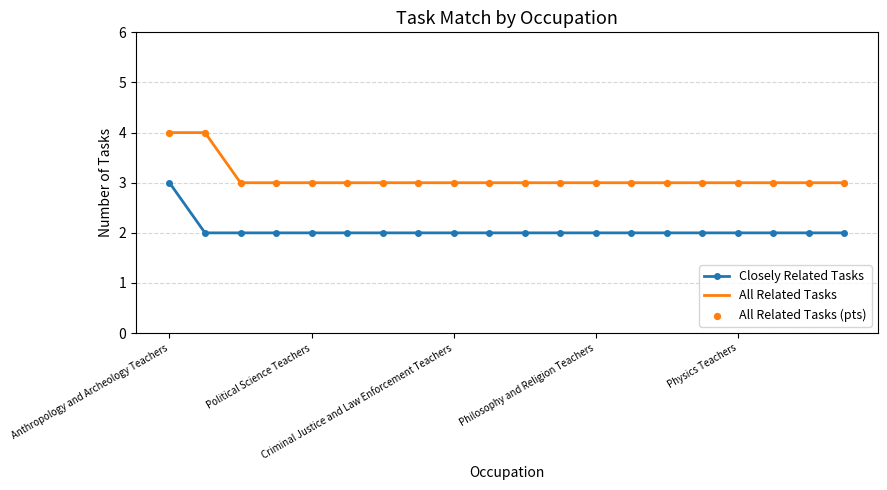

True or false: Closely Related Tasks and All Related Tasks cross at least once.

False